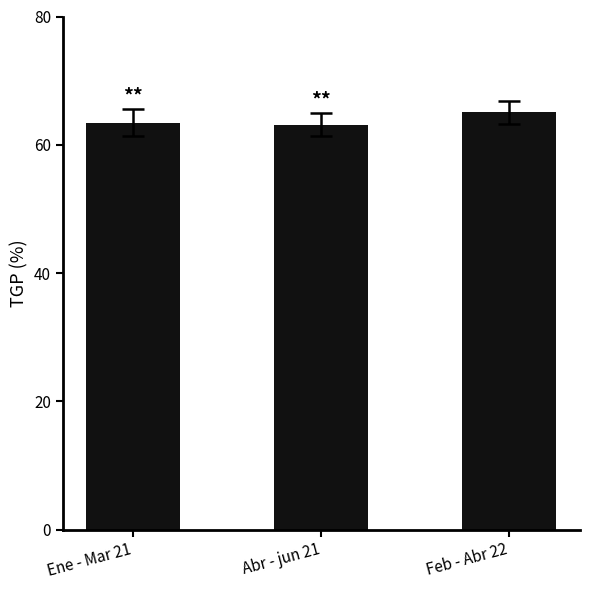

What is the label of the 3rd bar from the right?

Ene - Mar 21